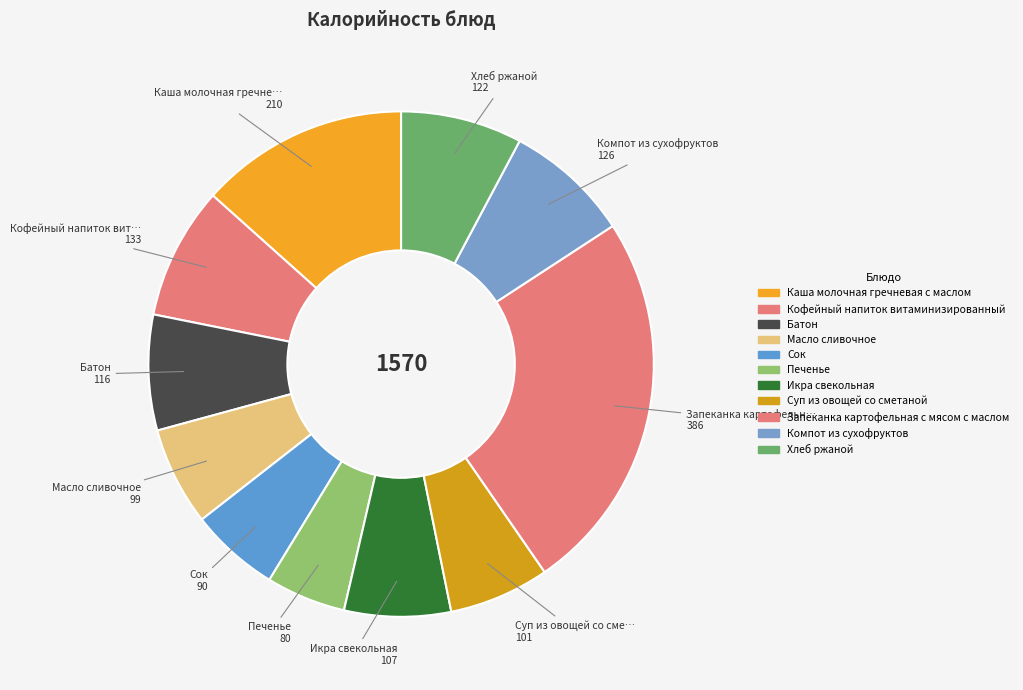

The Сок slice represents 17% of the pie. True or false?

False